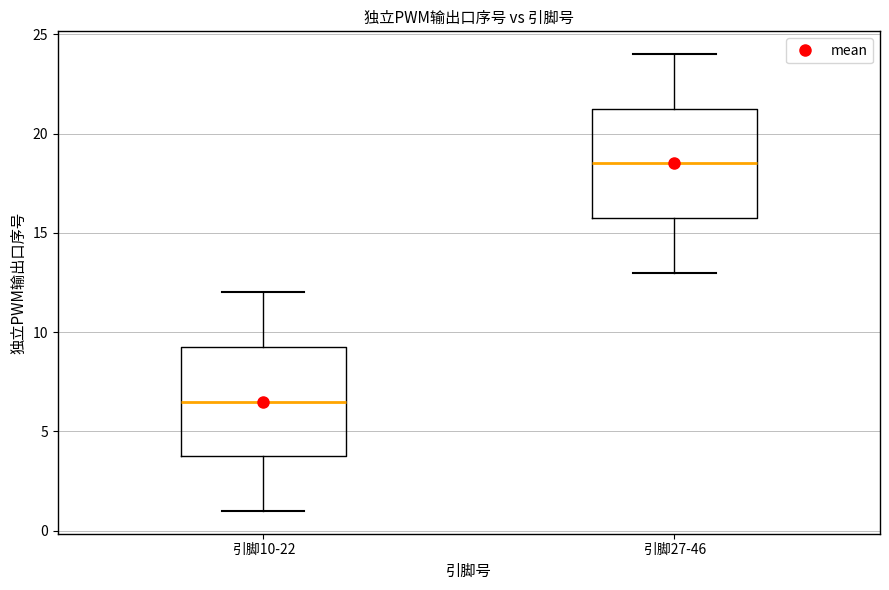

Reading left to right, transcribe this box plot: for each box, give where its median line is, the range the box spans, and where its two whiskers end, as read against the y-axis. The values are not printed on the chart, so give them approximately, as read against the axis.

引脚10-22: median 6.5, box 4.0 to 9.5, whiskers 1.0 to 12.0
引脚27-46: median 18.5, box 16.0 to 21.5, whiskers 13.0 to 24.0